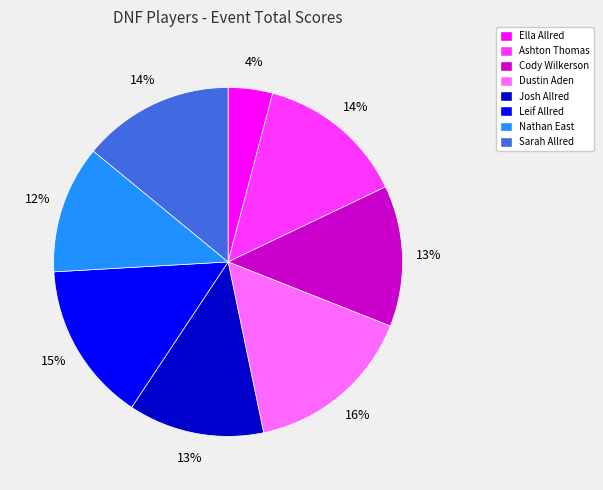

To the nearest percent, what portion does Josh Allred represent?

13%